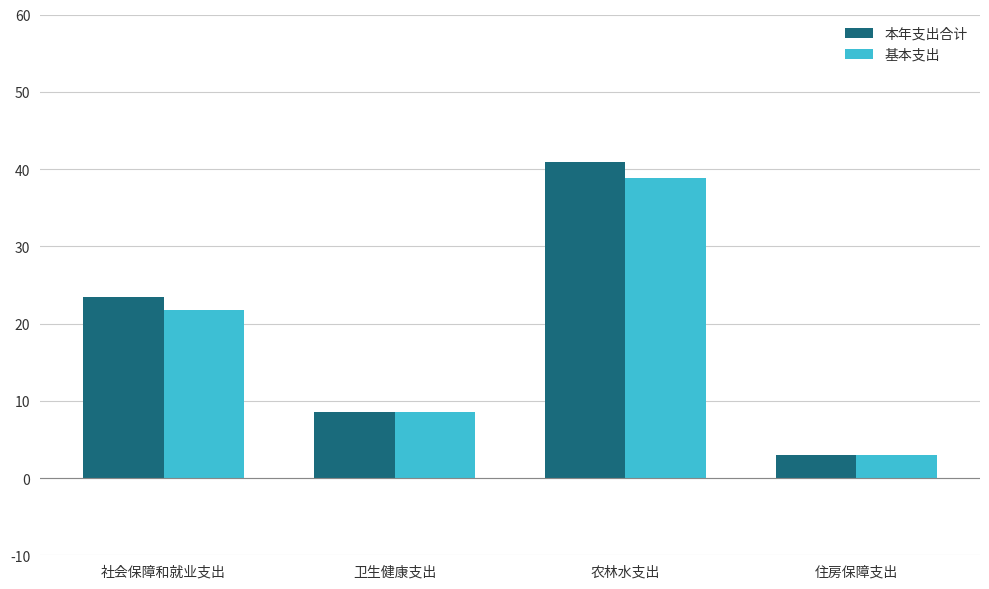

Reading left to right, list all the values displayed in this chart.

本年支出合计: 社会保障和就业支出=23.4	卫生健康支出=8.6	农林水支出=40.9	住房保障支出=3.0
基本支出: 社会保障和就业支出=21.7	卫生健康支出=8.6	农林水支出=38.9	住房保障支出=3.0